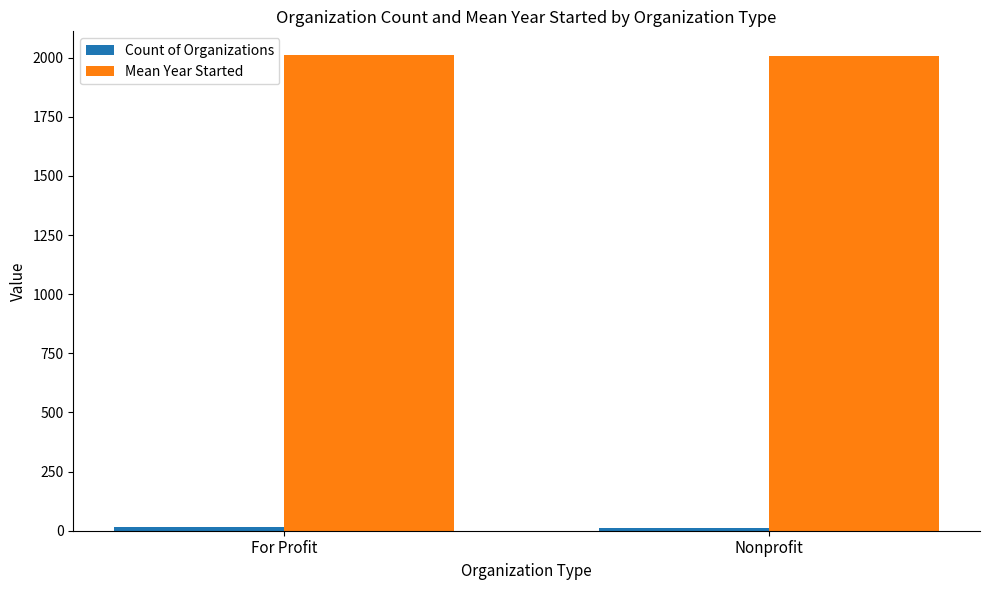

What is the greatest value displayed?

2010.6